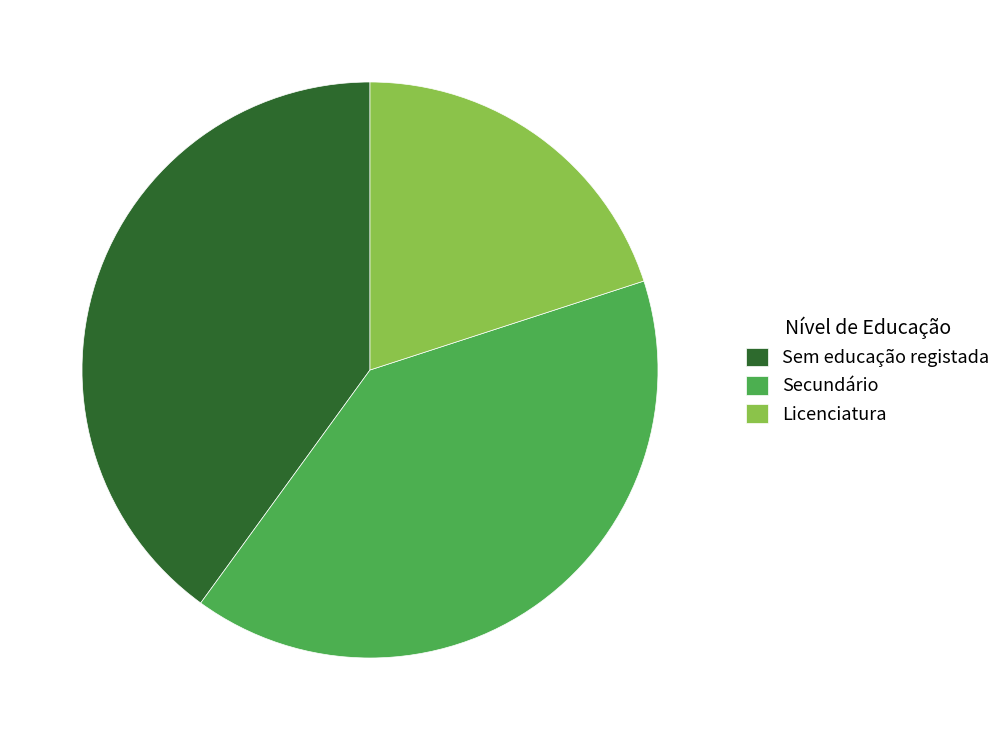

Does Licenciatura account for over 50% of the chart?

No